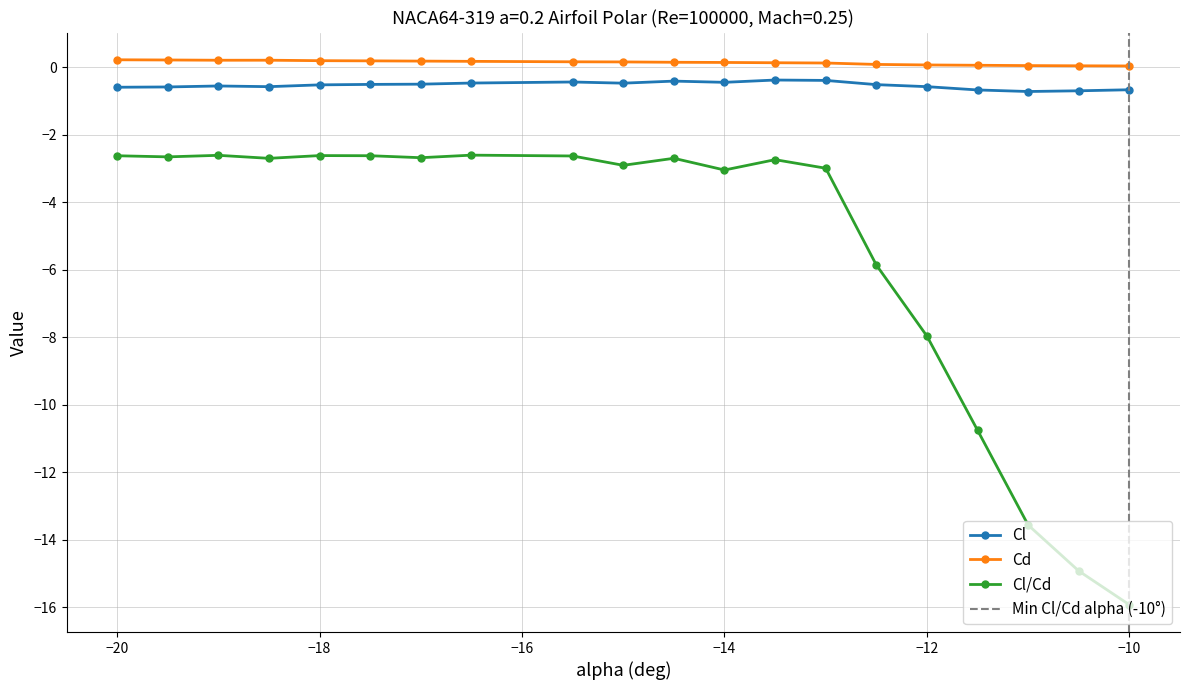

True or false: Cl/Cd has more than 0 points higher than both neighbors.

True